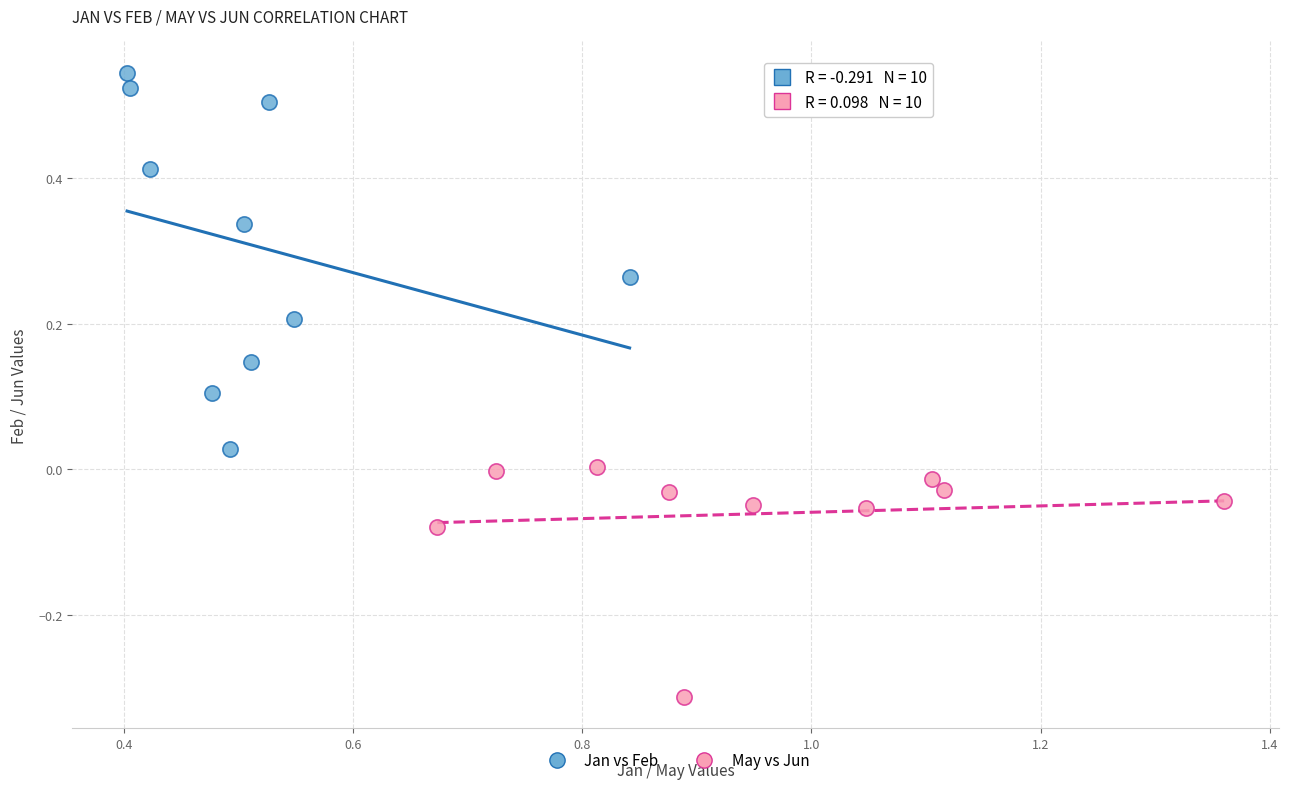

Which series reaches the minimum Y coordinate?

May vs Jun